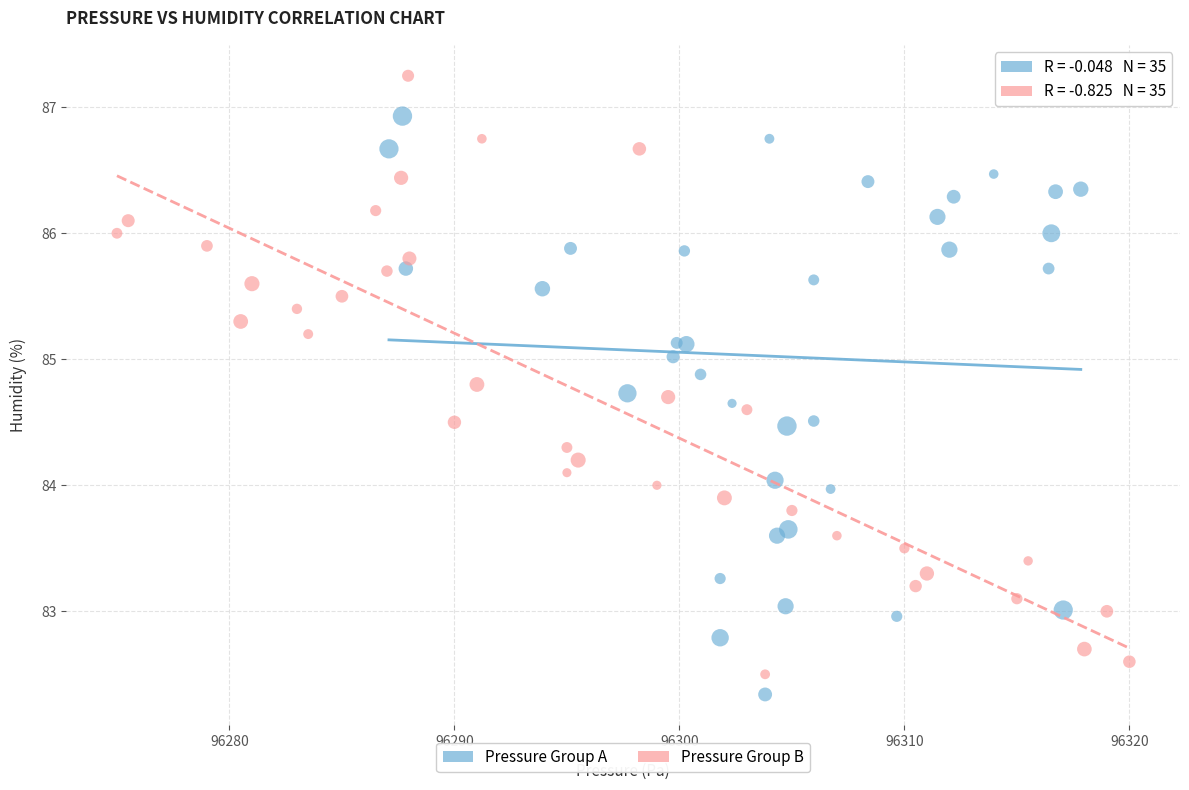

Which series contains the highest Y value?

Pressure Group B